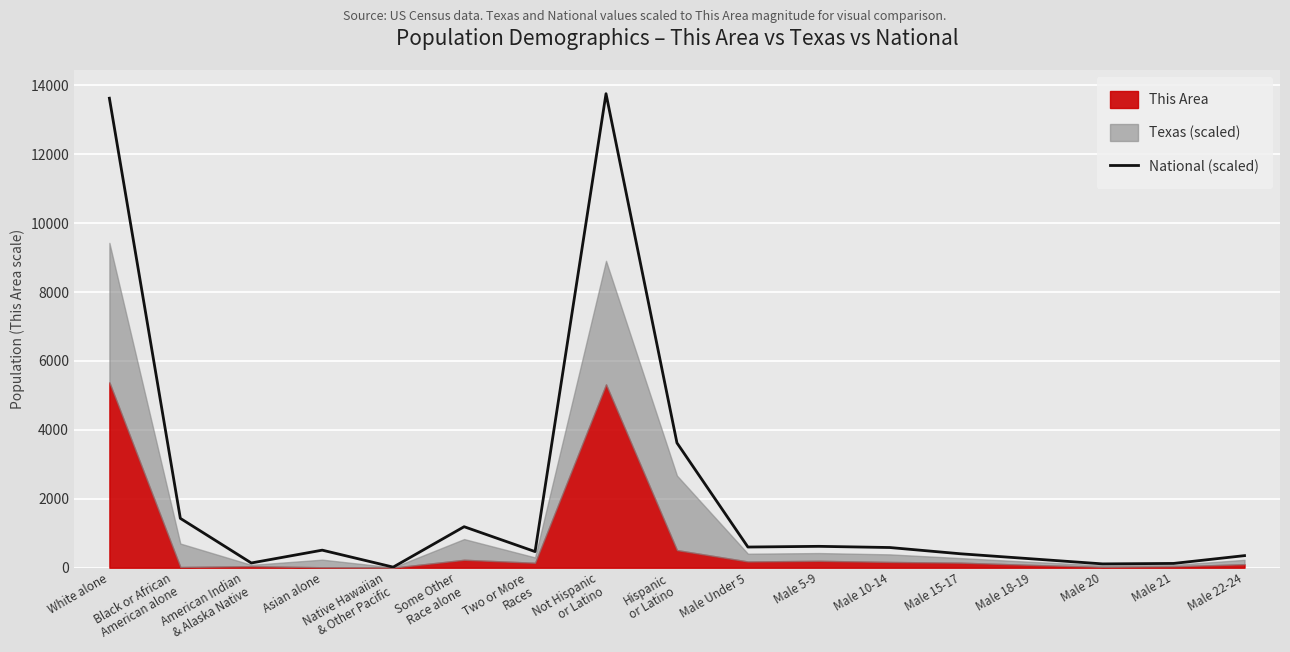

At which category does the chart reach its peak across all series?

Not Hispanic
or Latino